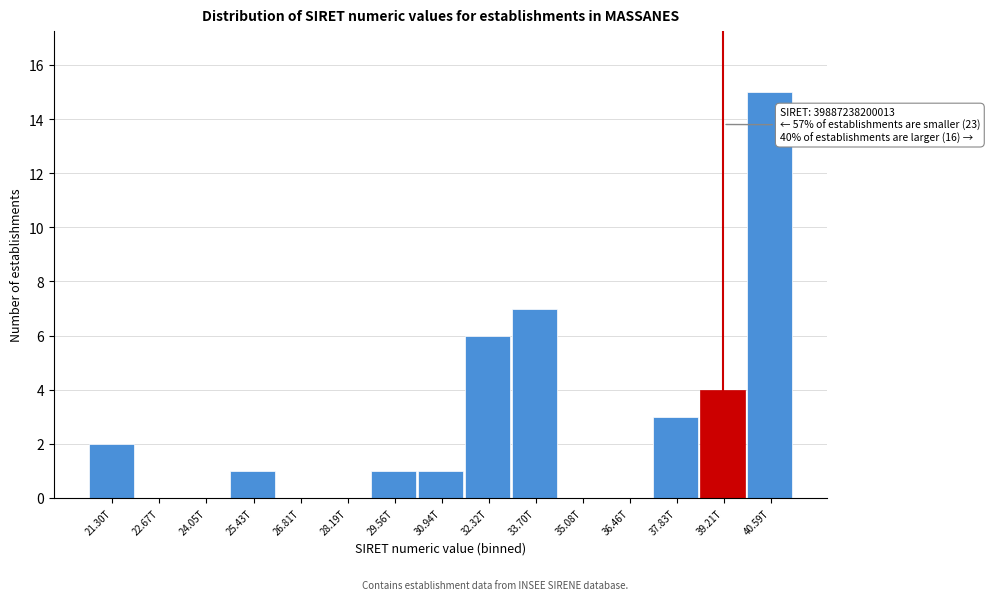

Reading left to right, extract all data points from this chart.

21.30T=2	22.67T=0	24.05T=0	25.43T=1	26.81T=0	28.19T=0	29.56T=1	30.94T=1	32.32T=6	33.70T=7	35.08T=0	36.46T=0	37.83T=3	39.21T=4	40.59T=15